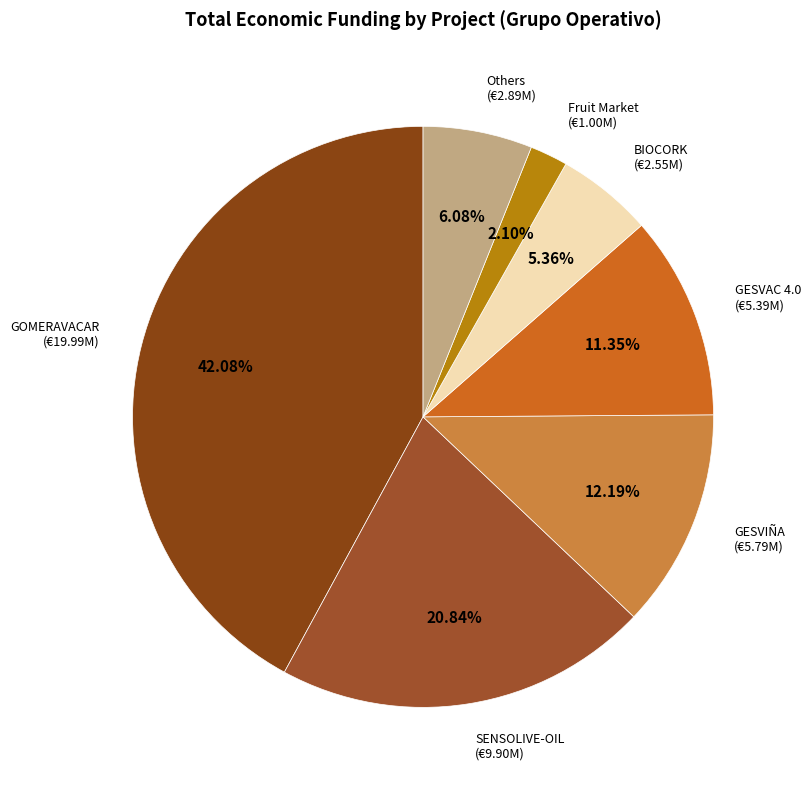

How many slices are in this pie chart?

7